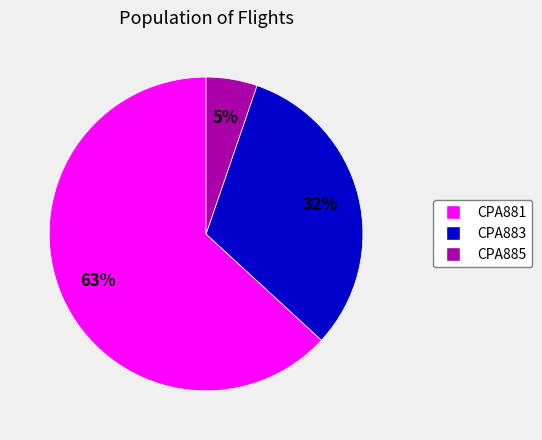

The CPA883 slice represents 45% of the pie. True or false?

False